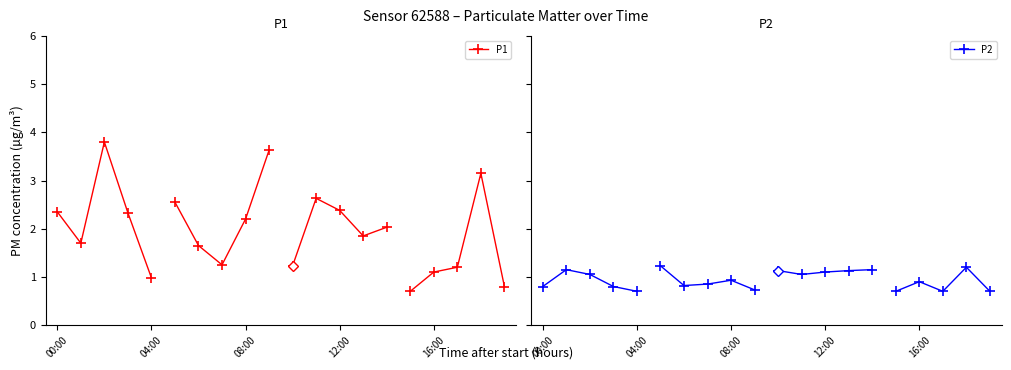

Which series changed the most between 08:00 and 12:00?

P1